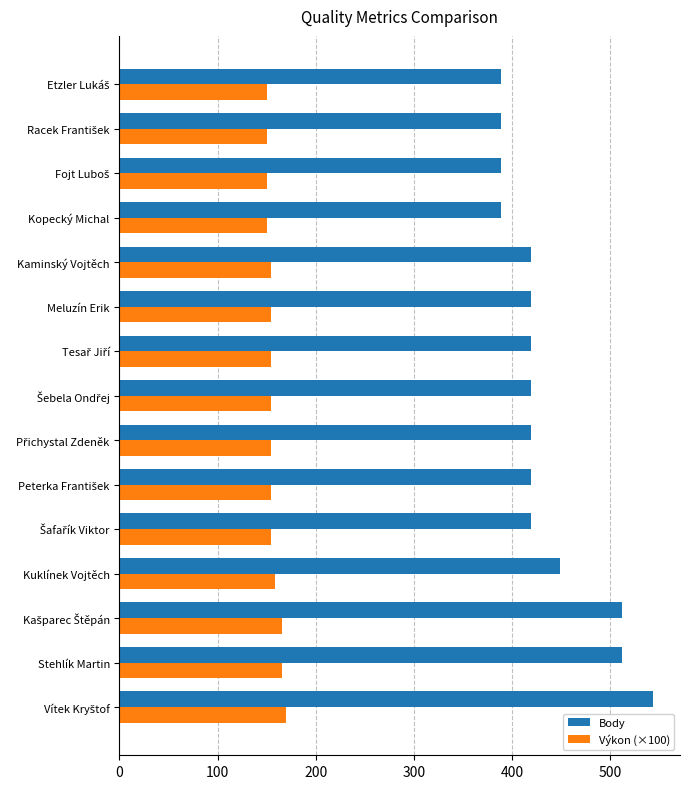

List the series in order of their overall mean, highest first.

Body, Výkon (×100)